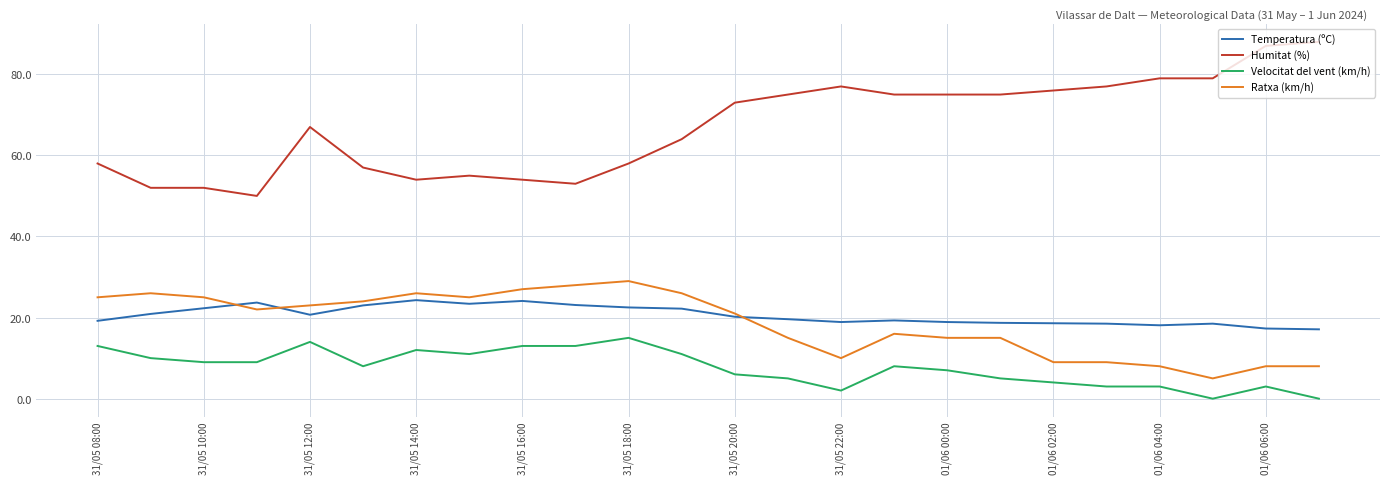

True or false: Humitat (%) and Velocitat del vent (km/h) intersect in this chart.

False